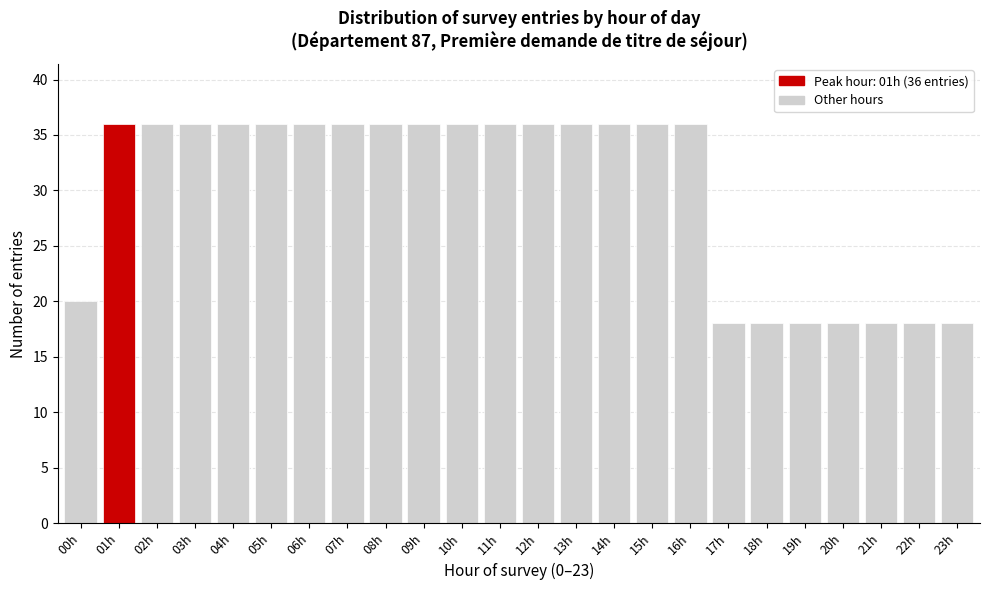

Reading left to right, list all the values displayed in this chart.

00h=20	01h=36	02h=36	03h=36	04h=36	05h=36	06h=36	07h=36	08h=36	09h=36	10h=36	11h=36	12h=36	13h=36	14h=36	15h=36	16h=36	17h=18	18h=18	19h=18	20h=18	21h=18	22h=18	23h=18